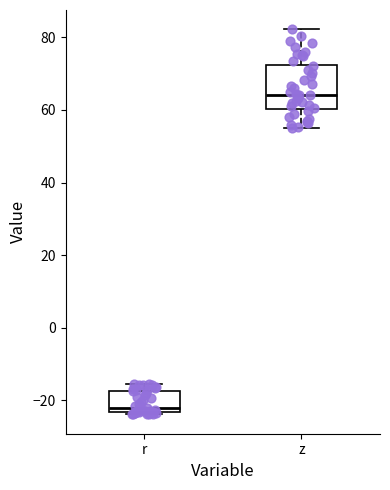

Comparing the boxes themselves (not the whiskers), which one is the tallest?

z